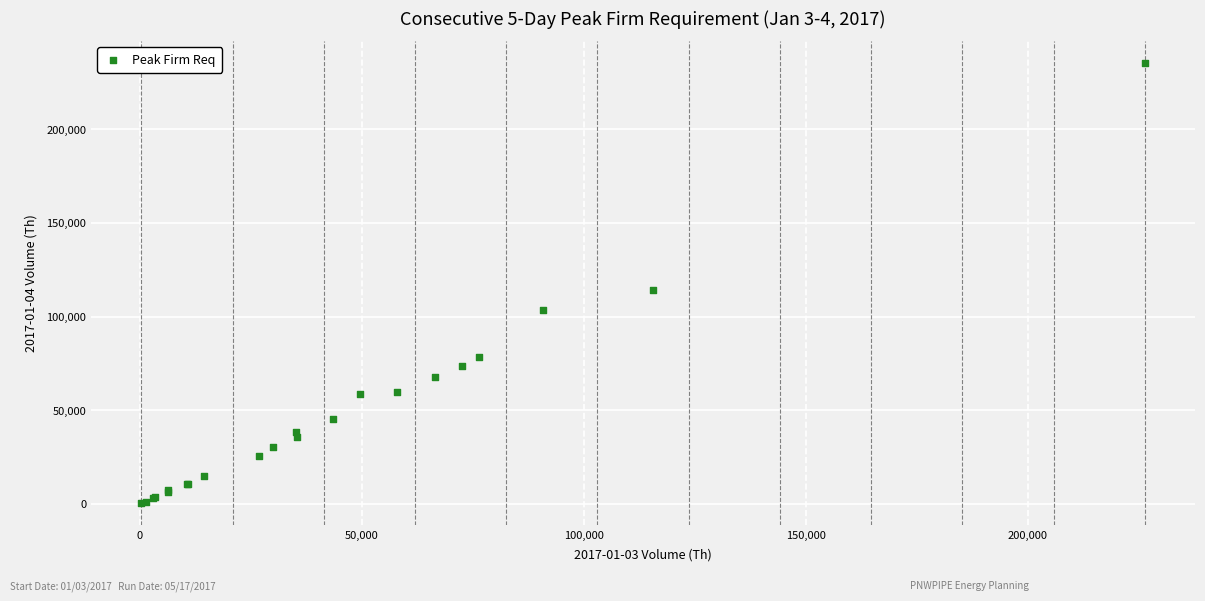

What Y value in the scatter plot is closest to 117895?

114380